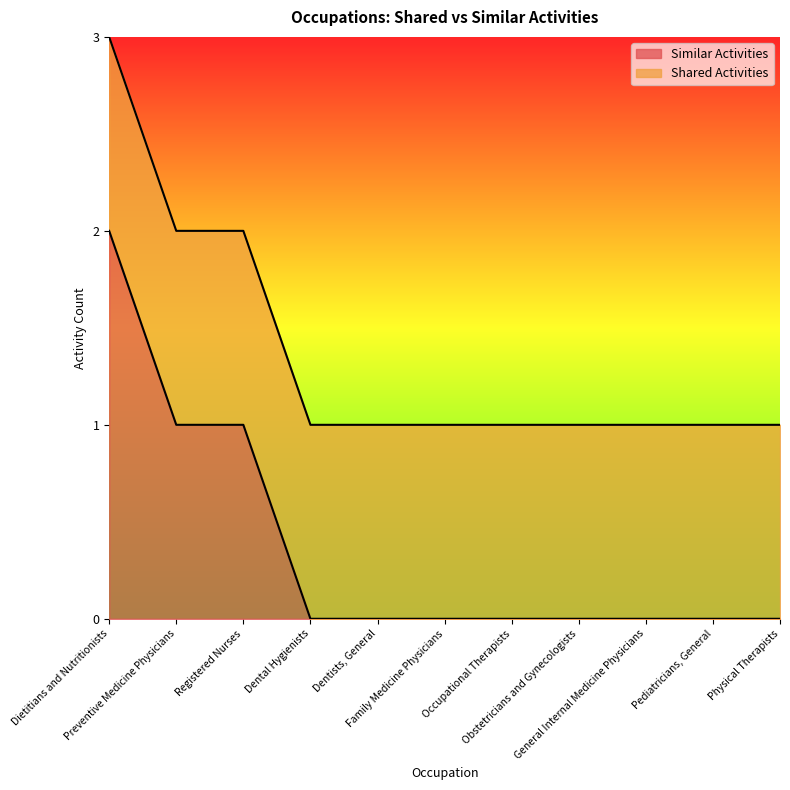

Which has a higher value, Obstetricians and Gynecologists or Registered Nurses?

Registered Nurses